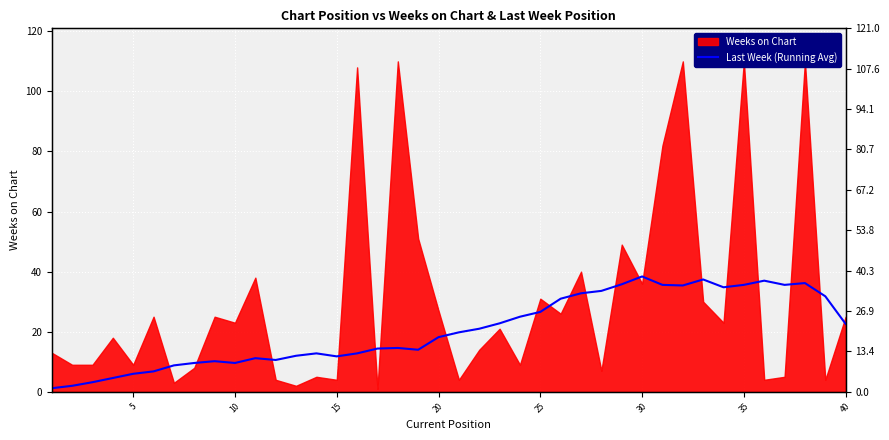

Reading right to left, transcribe all the data shown in this chart.

22.6	31.8	36.2	35.6	37.0	35.6	34.8	37.4	35.4	35.6	38.4	35.8	33.6	32.8	31.0	26.6	25.0	22.8	21.0	19.8	18.2	14.0	14.6	14.4	12.8	11.8	12.8	12.0	10.6	11.2	9.6	10.2	9.6	8.8	6.8	6.0	4.6	3.2	2.0	1.2